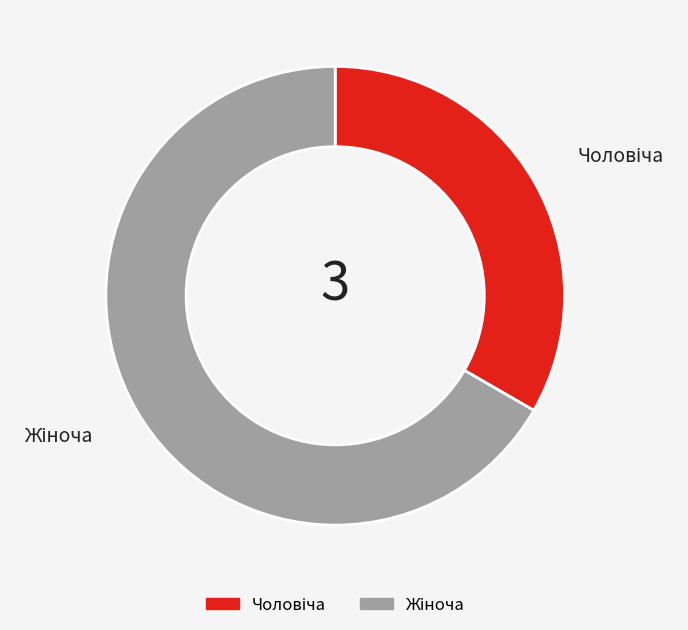

Is there a majority slice in this chart?

Yes